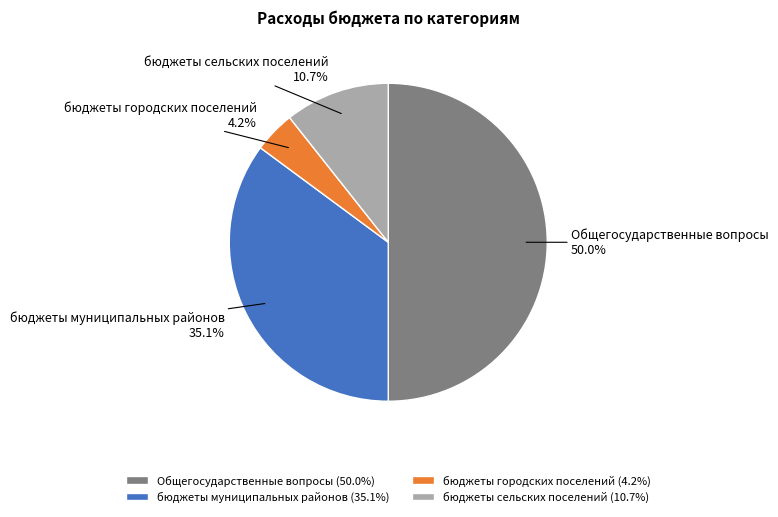

Is бюджеты сельских поселений the majority of the pie?

No